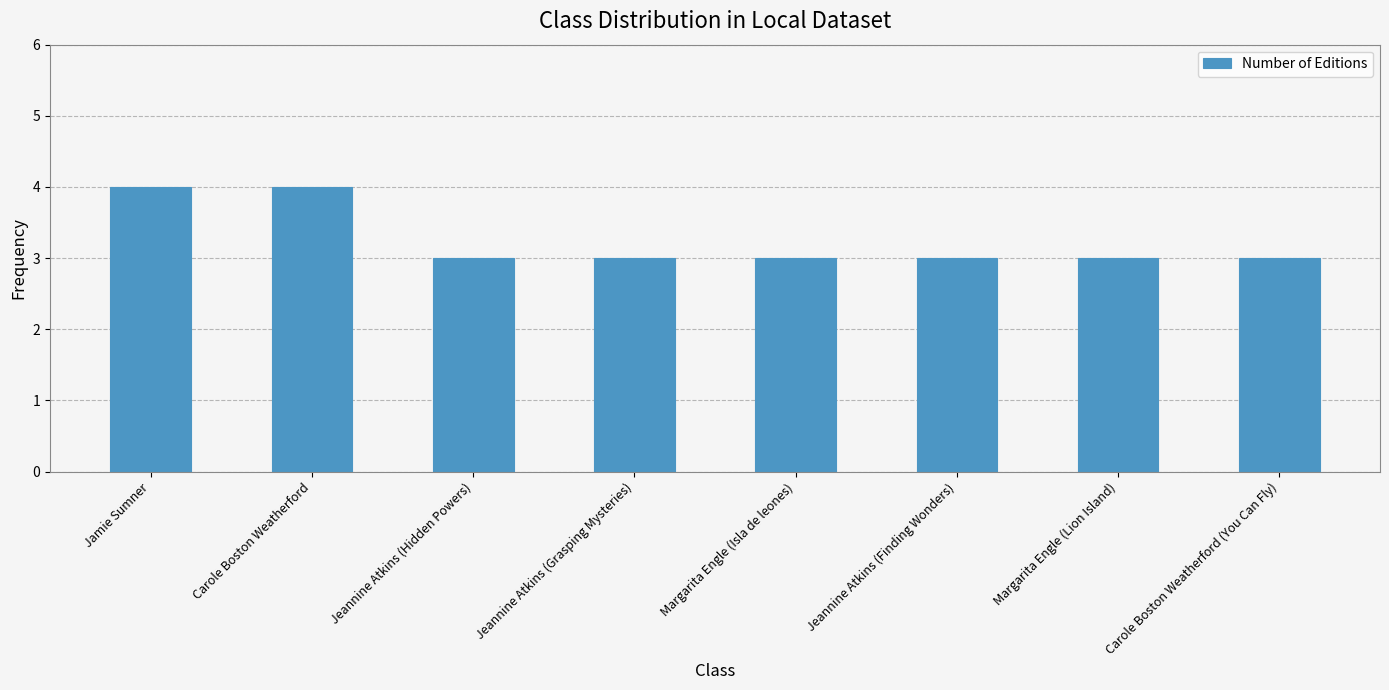

Count the number of data series in this chart.

1